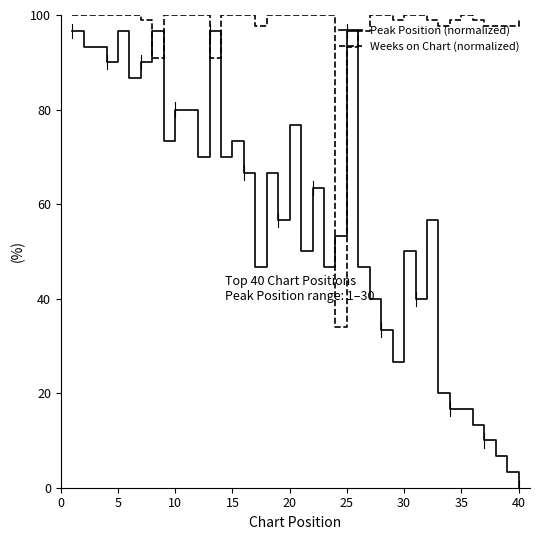

Does the chart have visible grid lines?

No